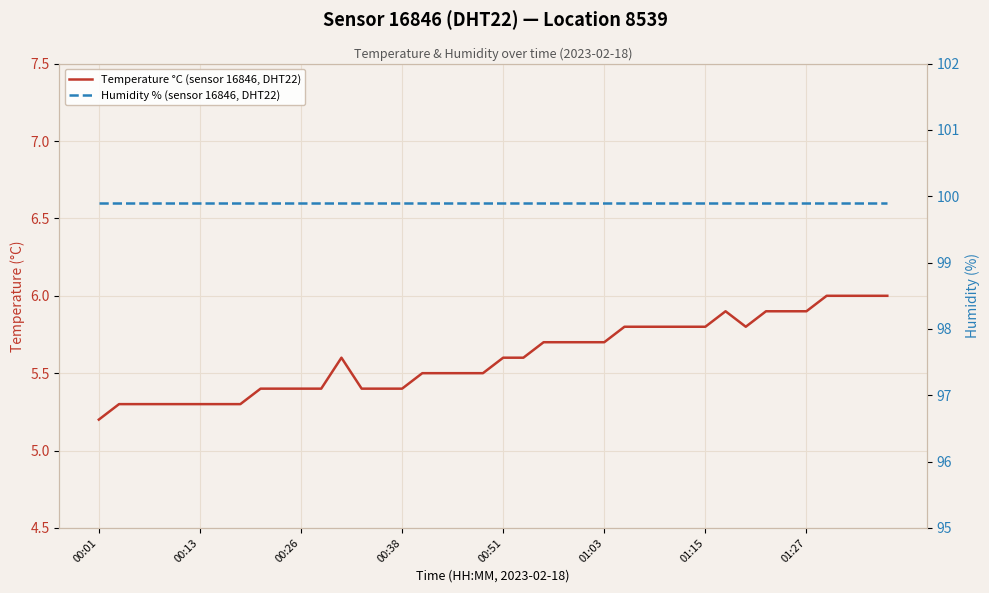

Is it true that Temperature °C (sensor 16846, DHT22) equals 1.3 at 00:26?

False